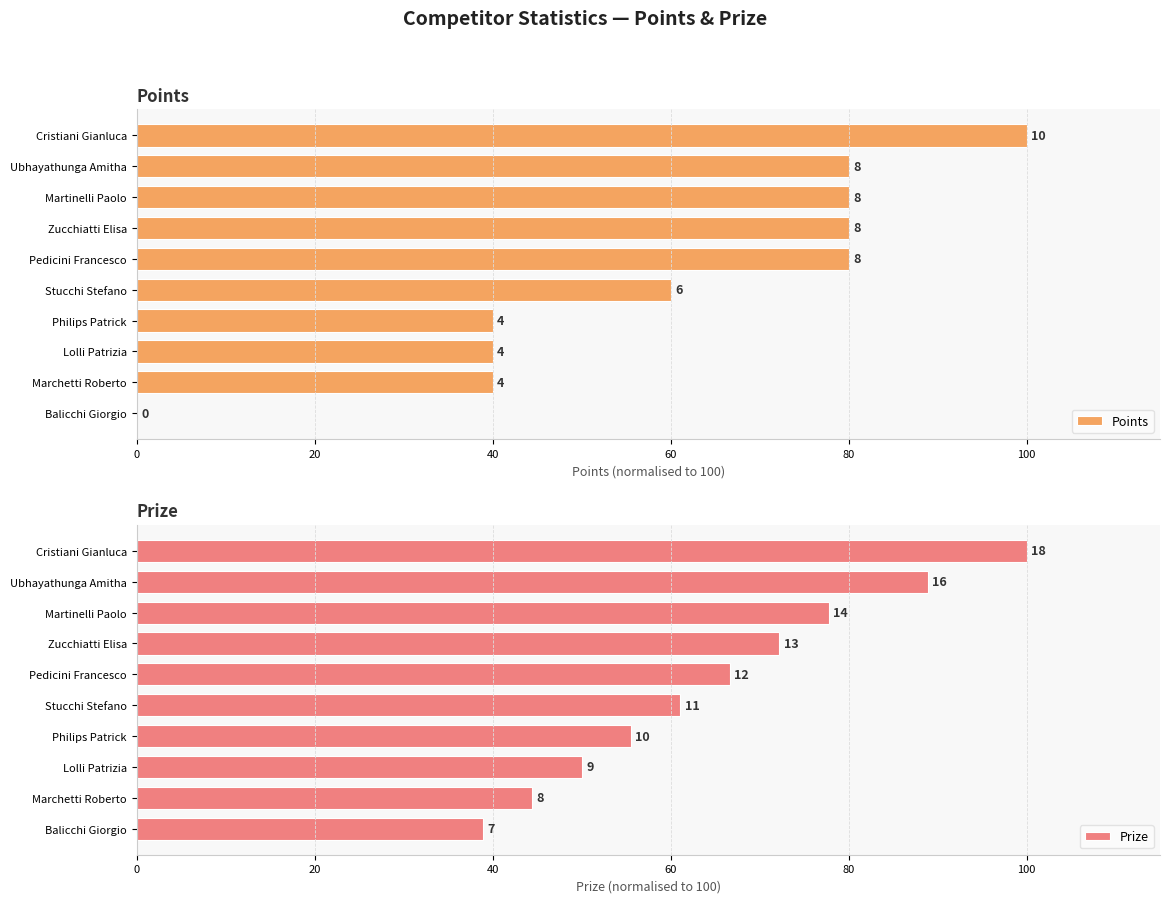

The value of Prize at Zucchiatti Elisa is 43.6. True or false?

False